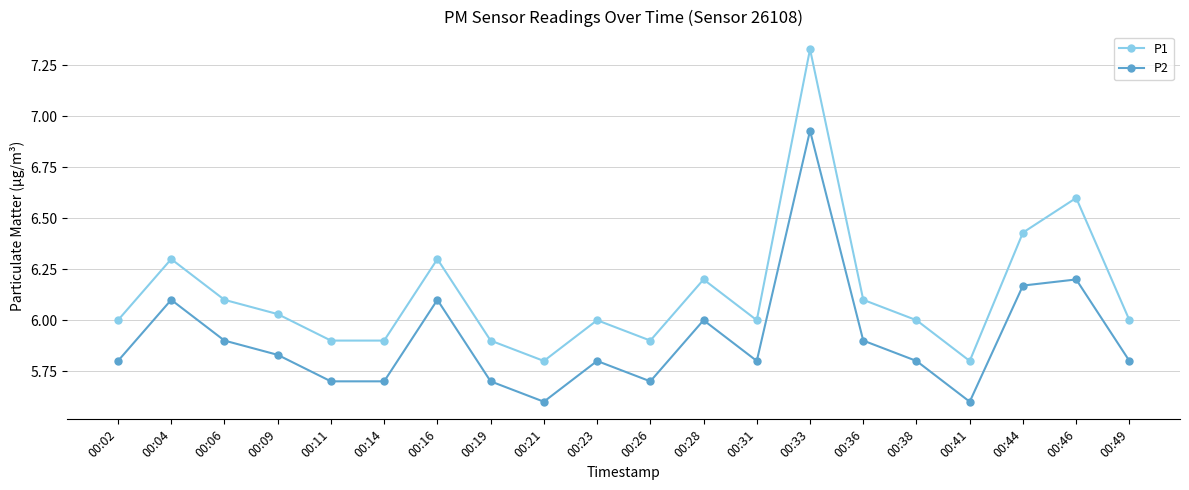

The P1 series shows 9.7 at 00:33. True or false?

False